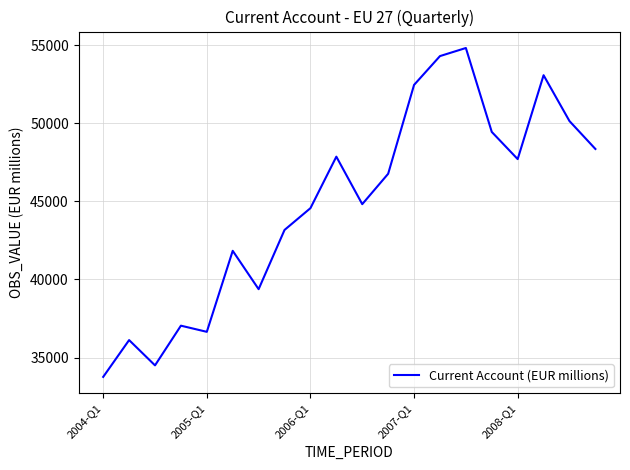

What is the greatest value displayed?

54811.2